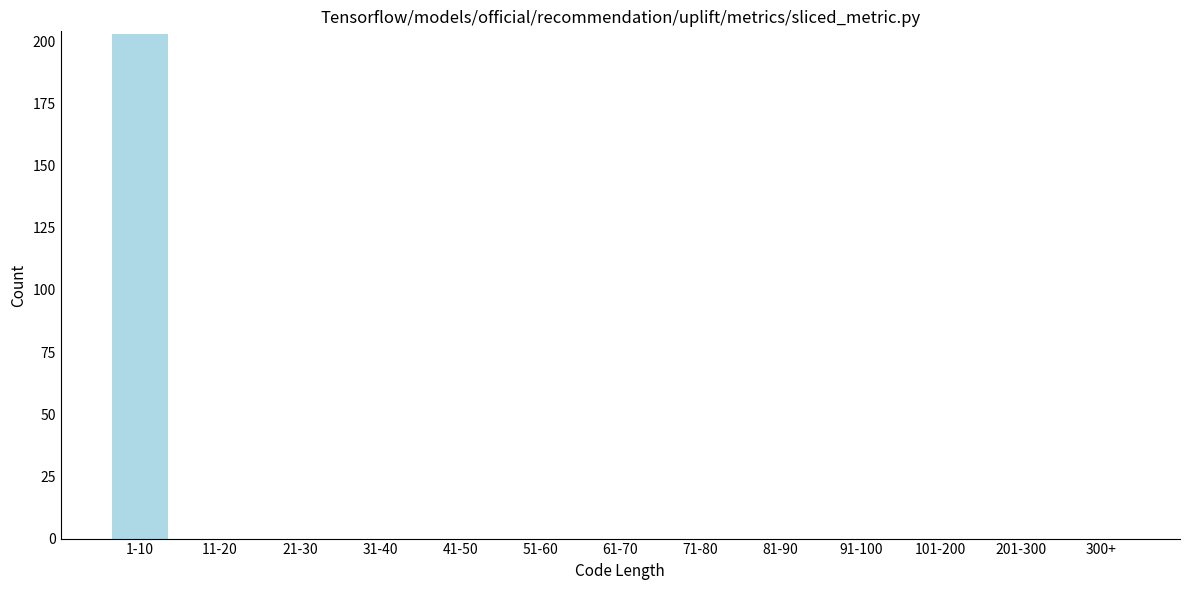

Reading left to right, transcribe all the data shown in this chart.

1-10=203	11-20=0	21-30=0	31-40=0	41-50=0	51-60=0	61-70=0	71-80=0	81-90=0	91-100=0	101-200=0	201-300=0	300+=0